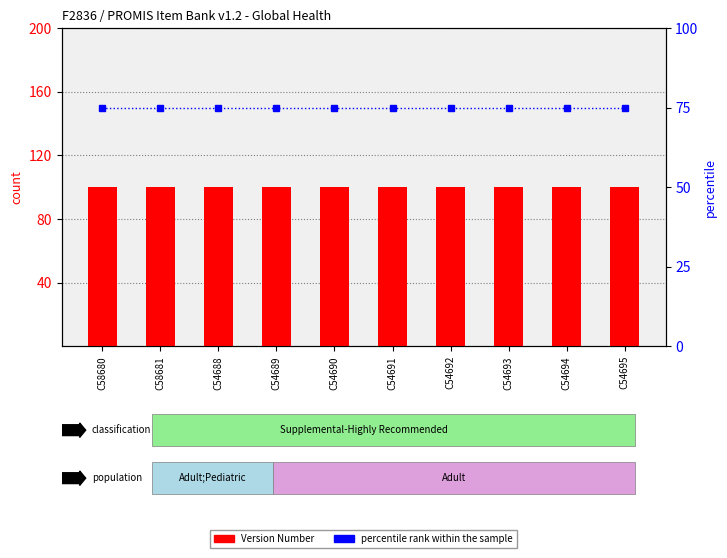

What is the total value across all series at C54689?

175